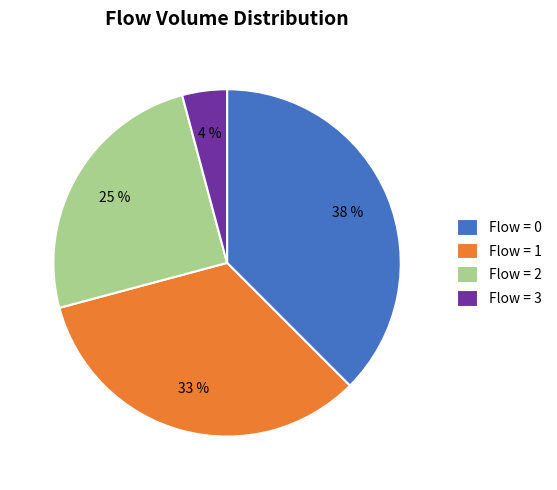

True or false: Flow = 0 accounts for 50% of the total.

False